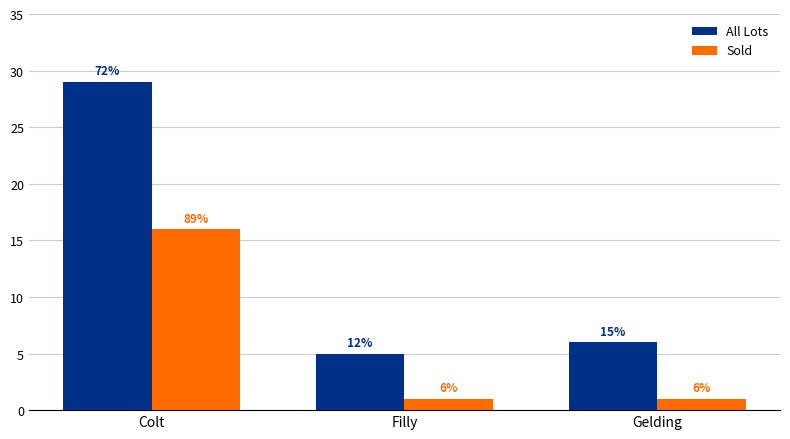

Between Colt and Filly, which series saw the biggest shift?

All Lots